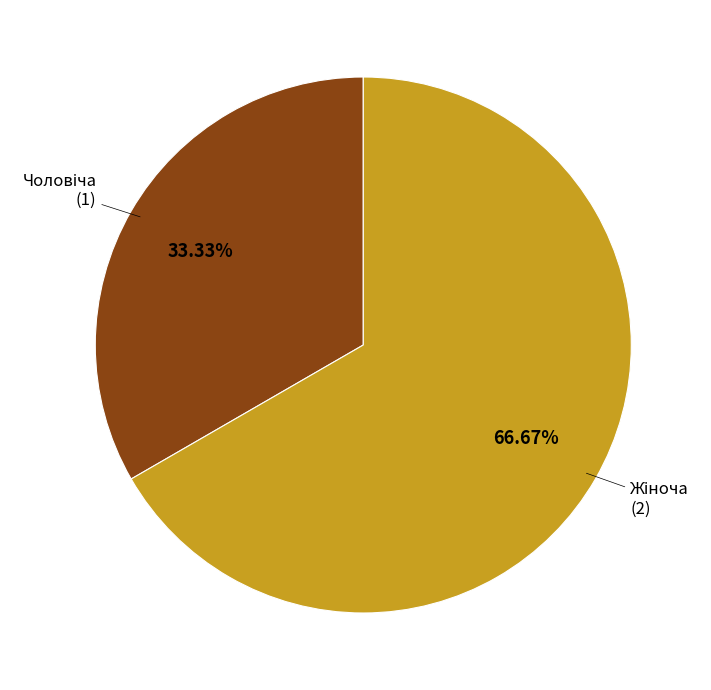

Is there a majority slice in this chart?

Yes